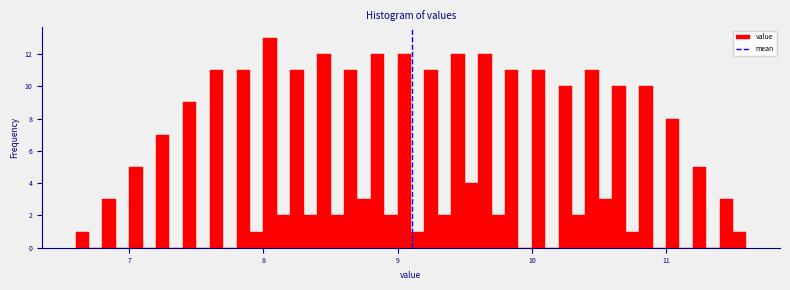

Around what value on the x-axis is the tallest bar? Give the approximate position of its centre, as read against the axis.

8.1